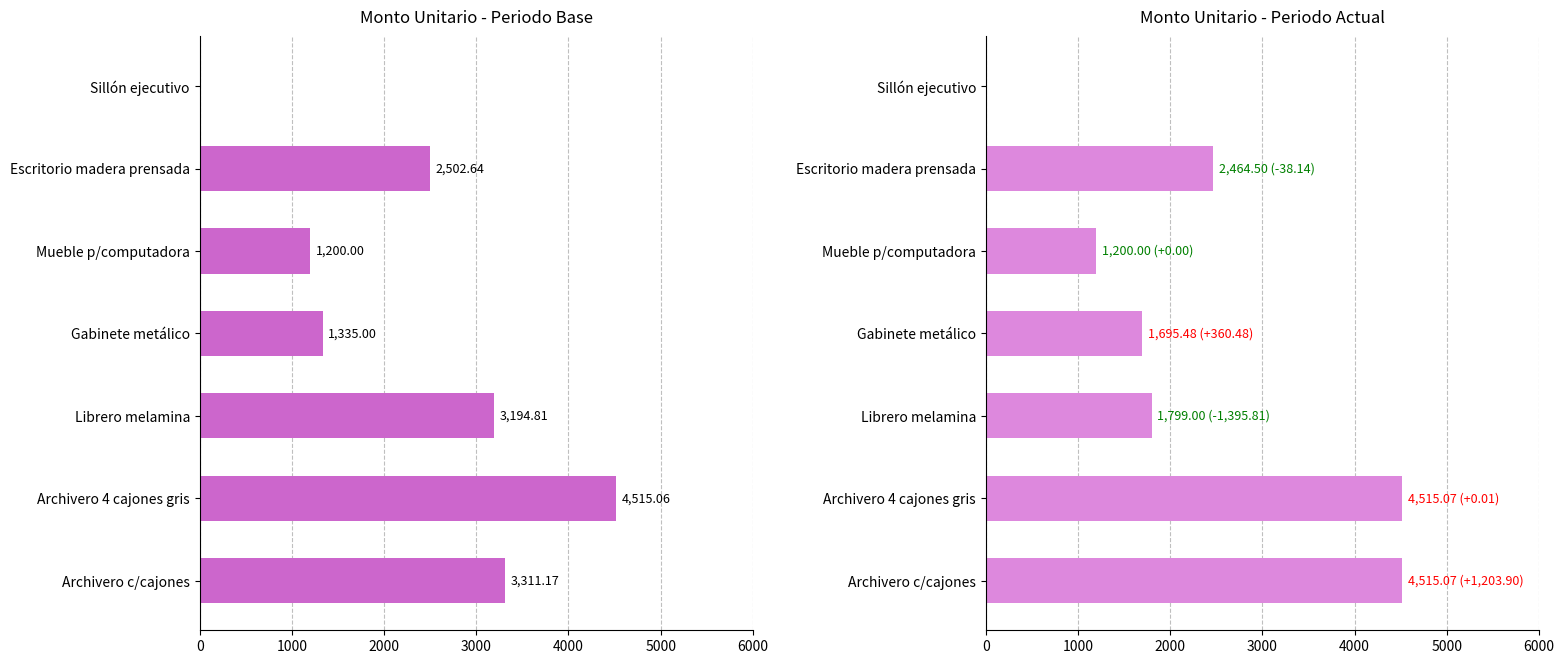

Which has a higher value, Gabinete metálico or Escritorio madera prensada?

Escritorio madera prensada